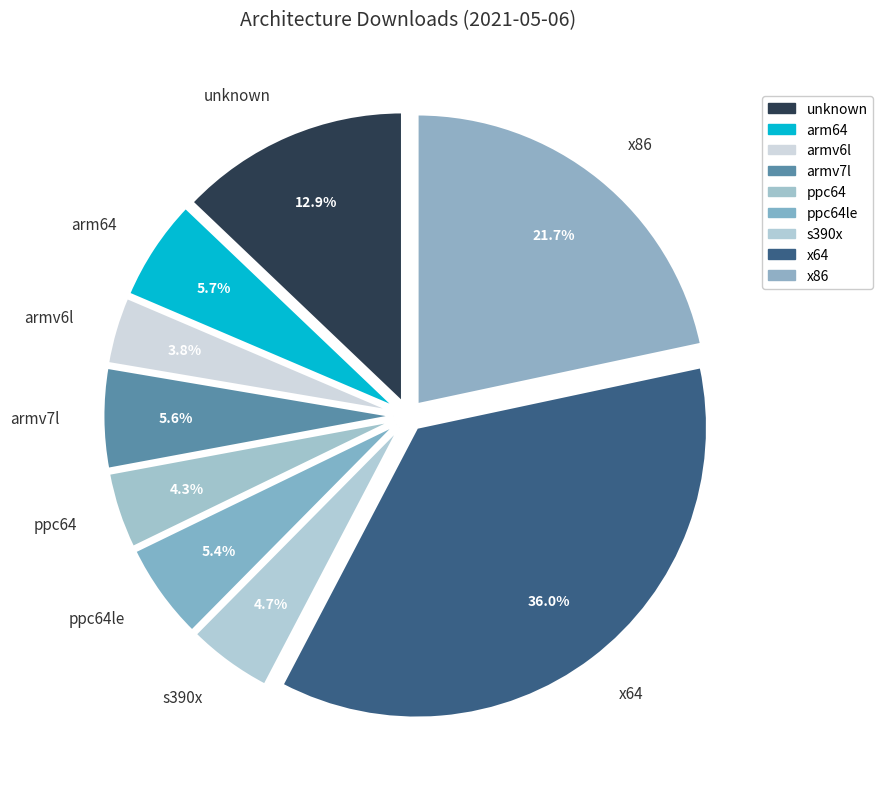

What portion of the pie excludes unknown?

87.1%